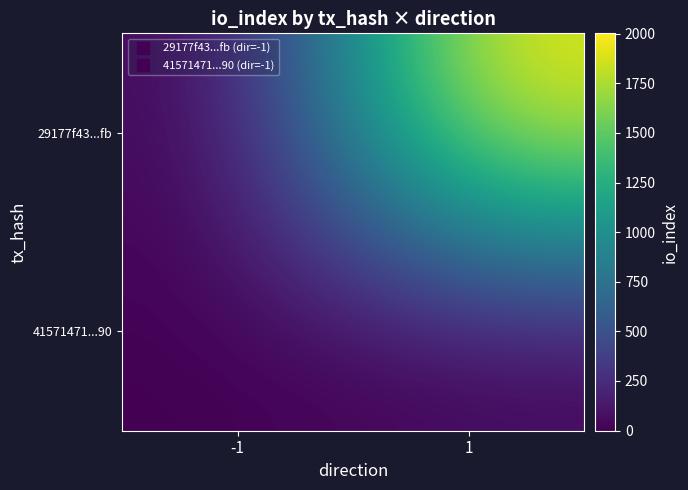

Is it true that 41571471...90 equals -1 at 1?

False